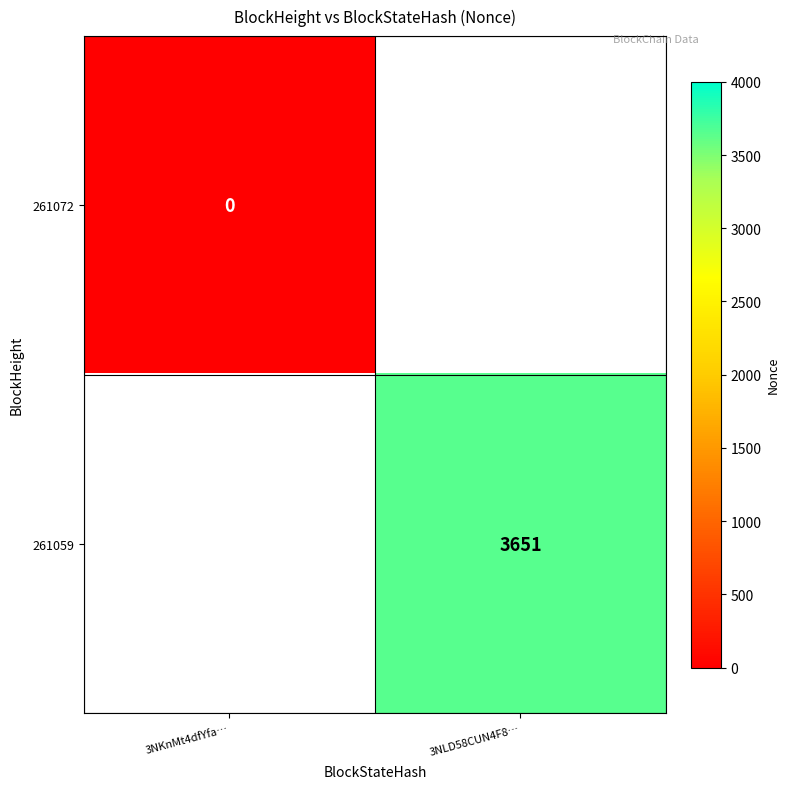

Is it true that 261059 equals 5372.7 at 3NLD58CUN4F8…?

False